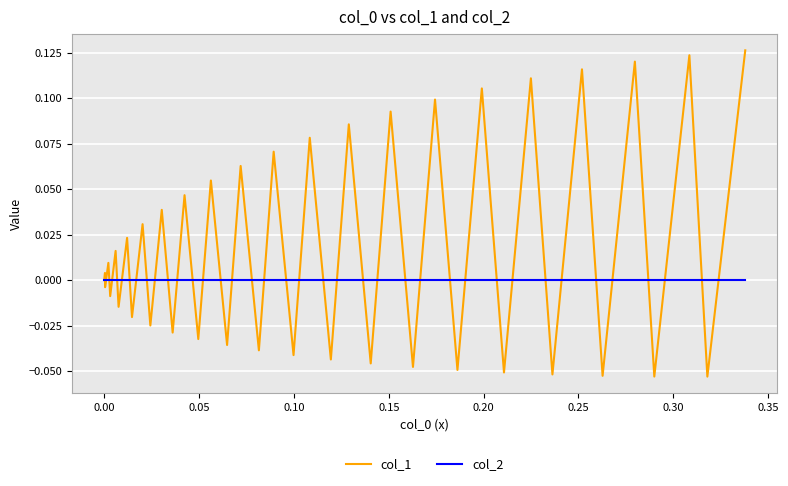

Which series has the largest range (max minus min)?

col_1